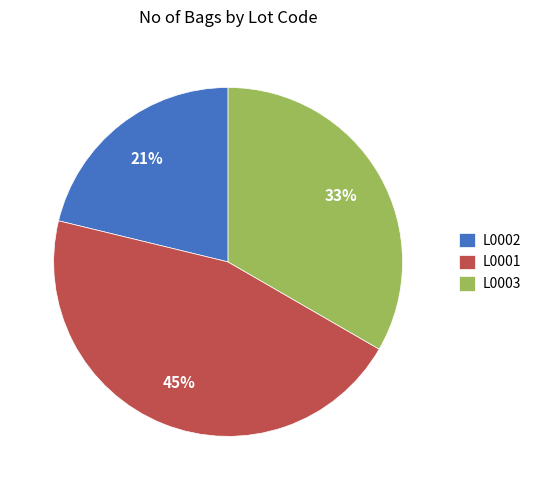

Is there any slice that represents more than half of the pie?

No